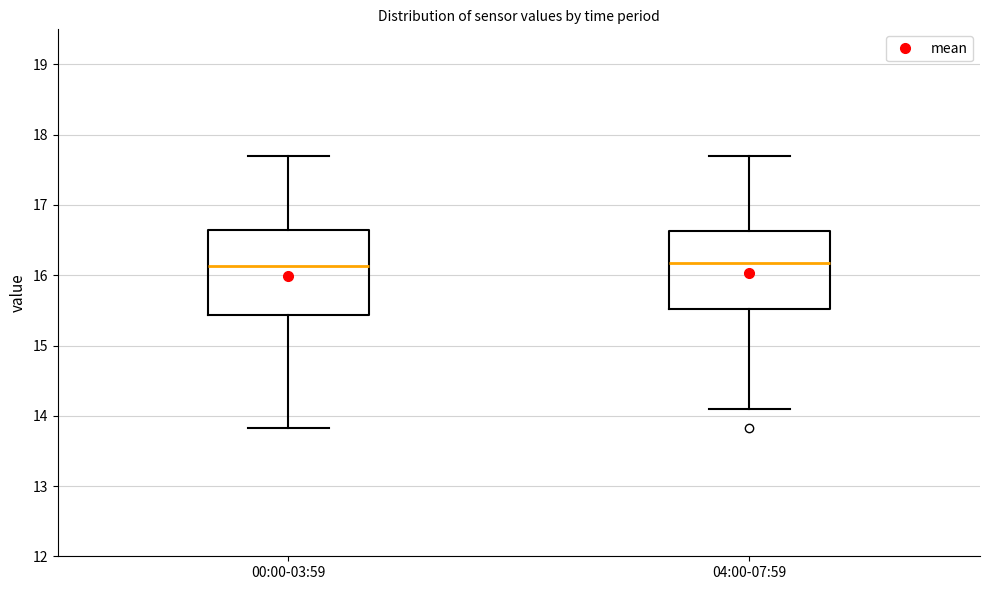

Reading left to right, transcribe this box plot: for each box, give where its median line is, the range the box spans, and where its two whiskers end, as read against the y-axis. The values are not printed on the chart, so give them approximately, as read against the axis.

00:00-03:59: median 16.1, box 15.4 to 16.6, whiskers 13.8 to 17.7
04:00-07:59: median 16.2, box 15.5 to 16.6, whiskers 14.1 to 17.7